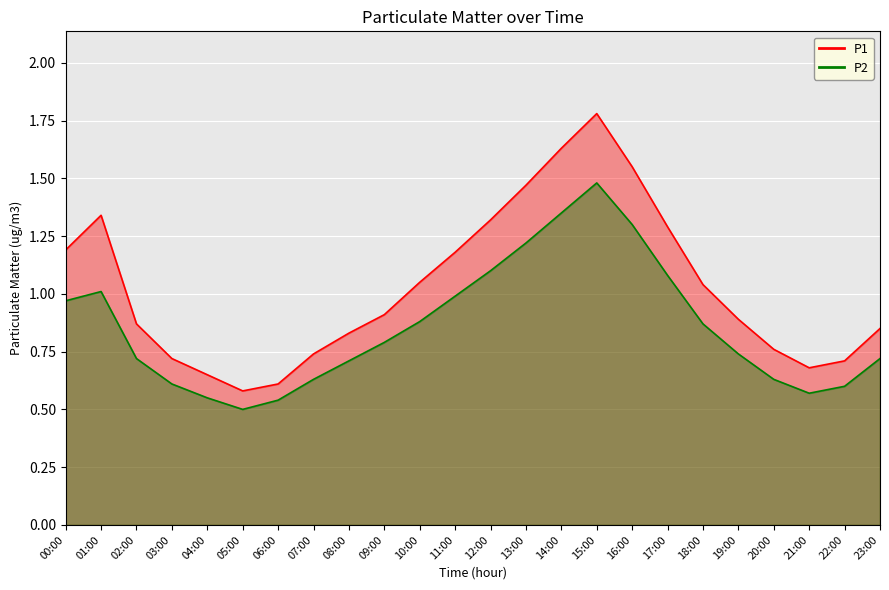

At how many categories does at least one series exceed 1?

11